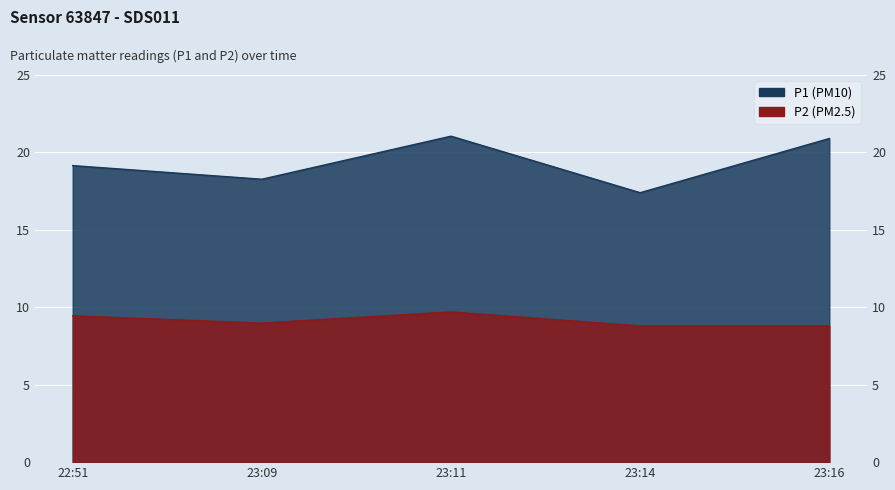

How many data points does each series have?

5